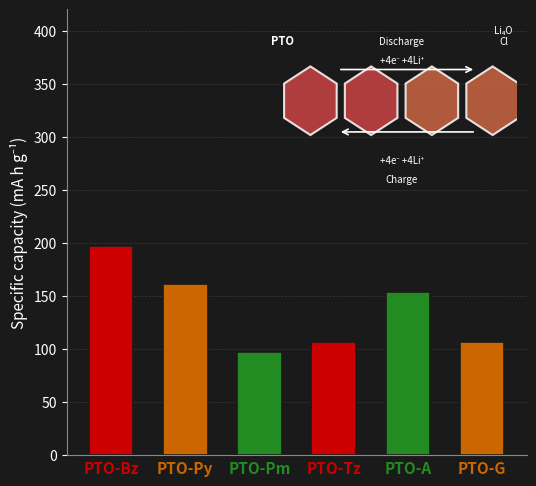

How many series are shown in this chart?

1